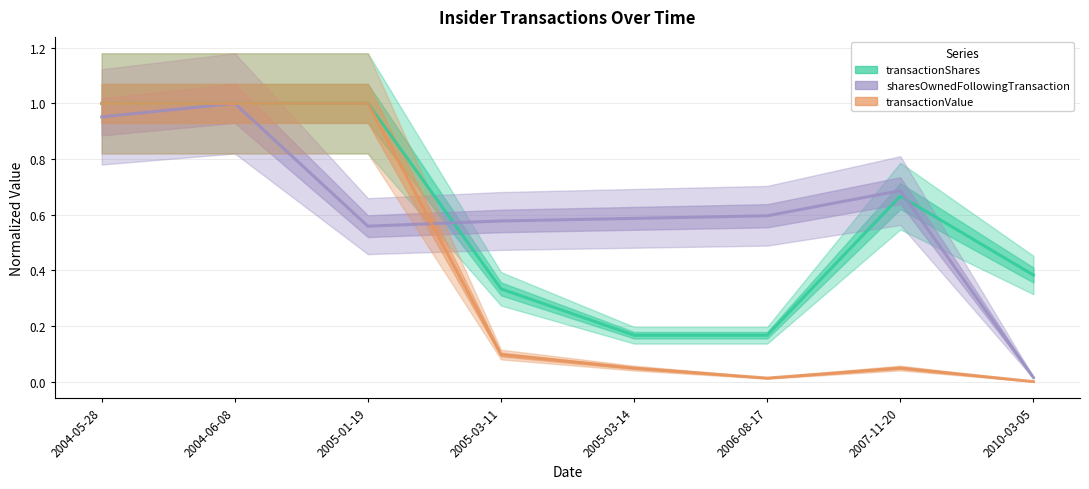

True or false: transactionValue and transactionShares intersect in this chart.

False